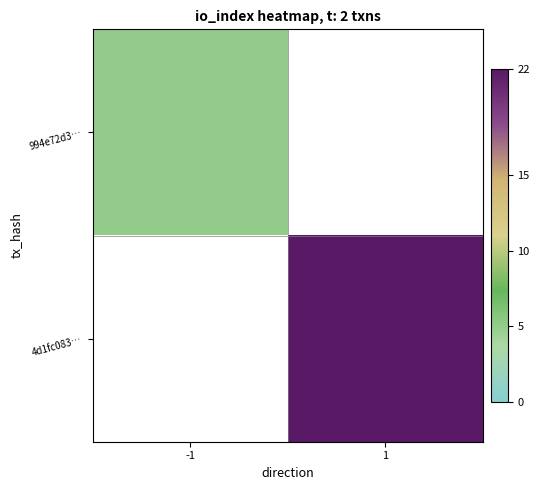

Count the number of categories in the chart.

2